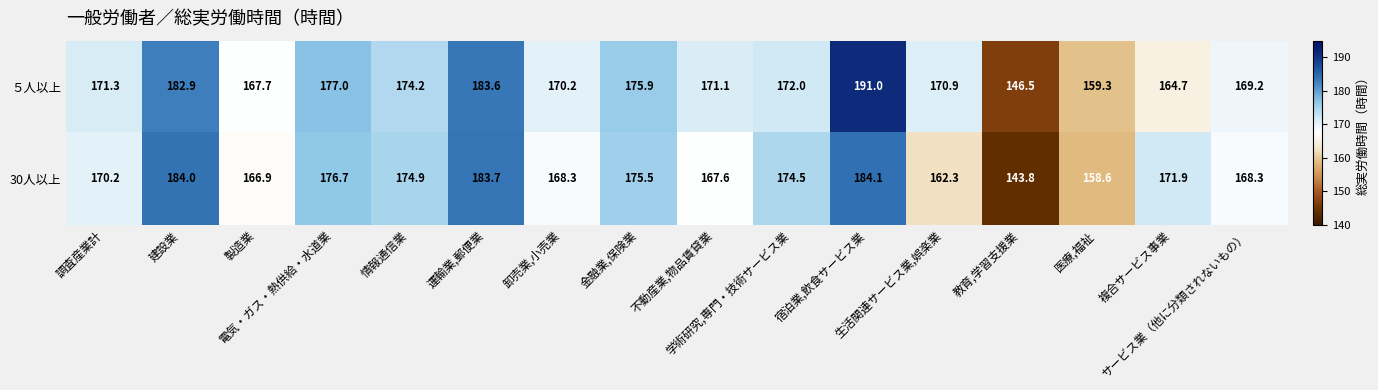

At which category is the sum across all series the highest?

宿泊業,飲食サービス業